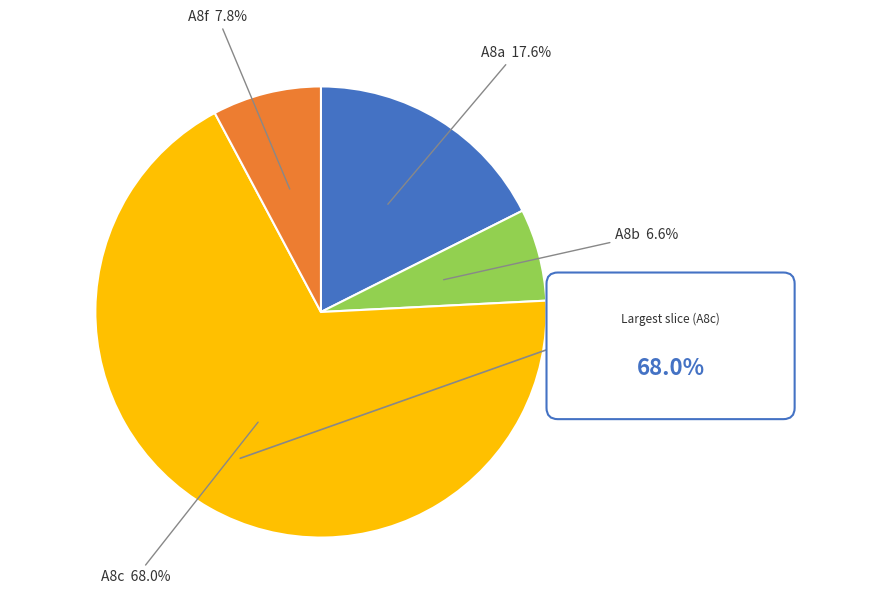

Is there any slice that represents more than half of the pie?

Yes